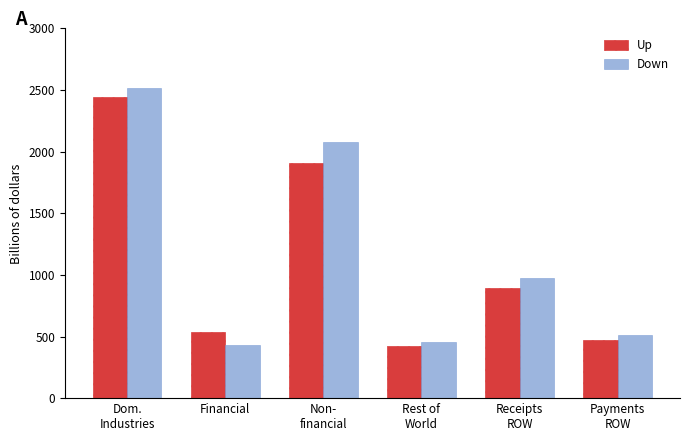

What is the minimum value shown in the chart?

422.7